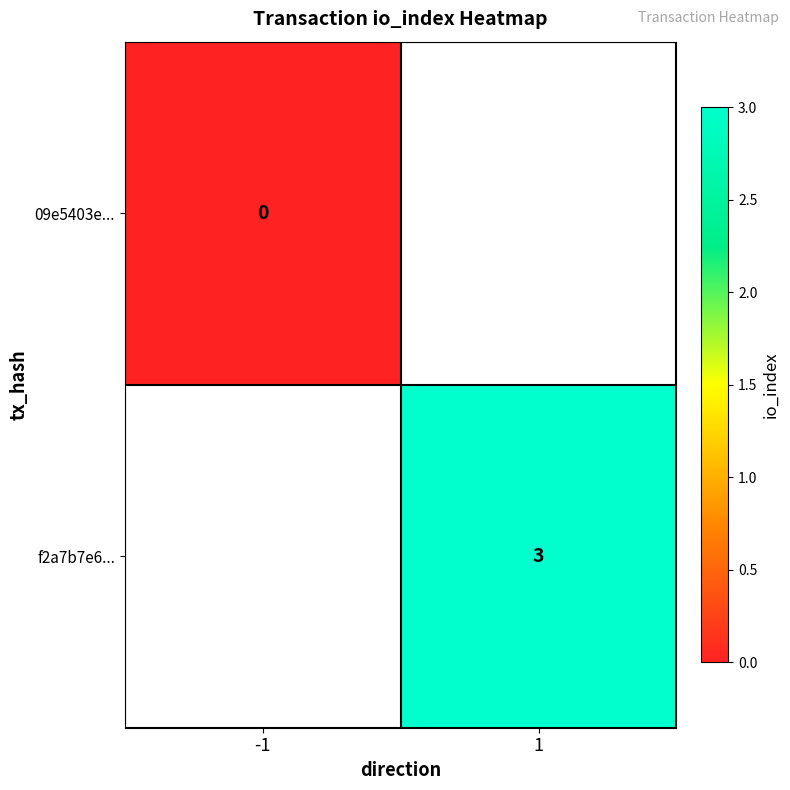

At how many categories does at least one series exceed 1?

1